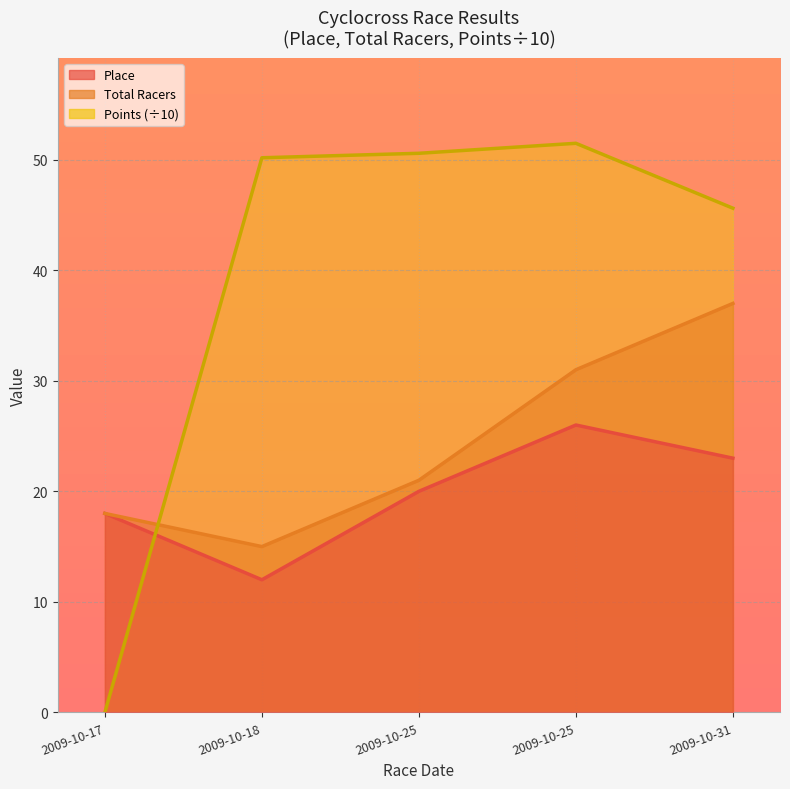

What is the difference between the highest and lowest values at 2009-10-31?

22.6